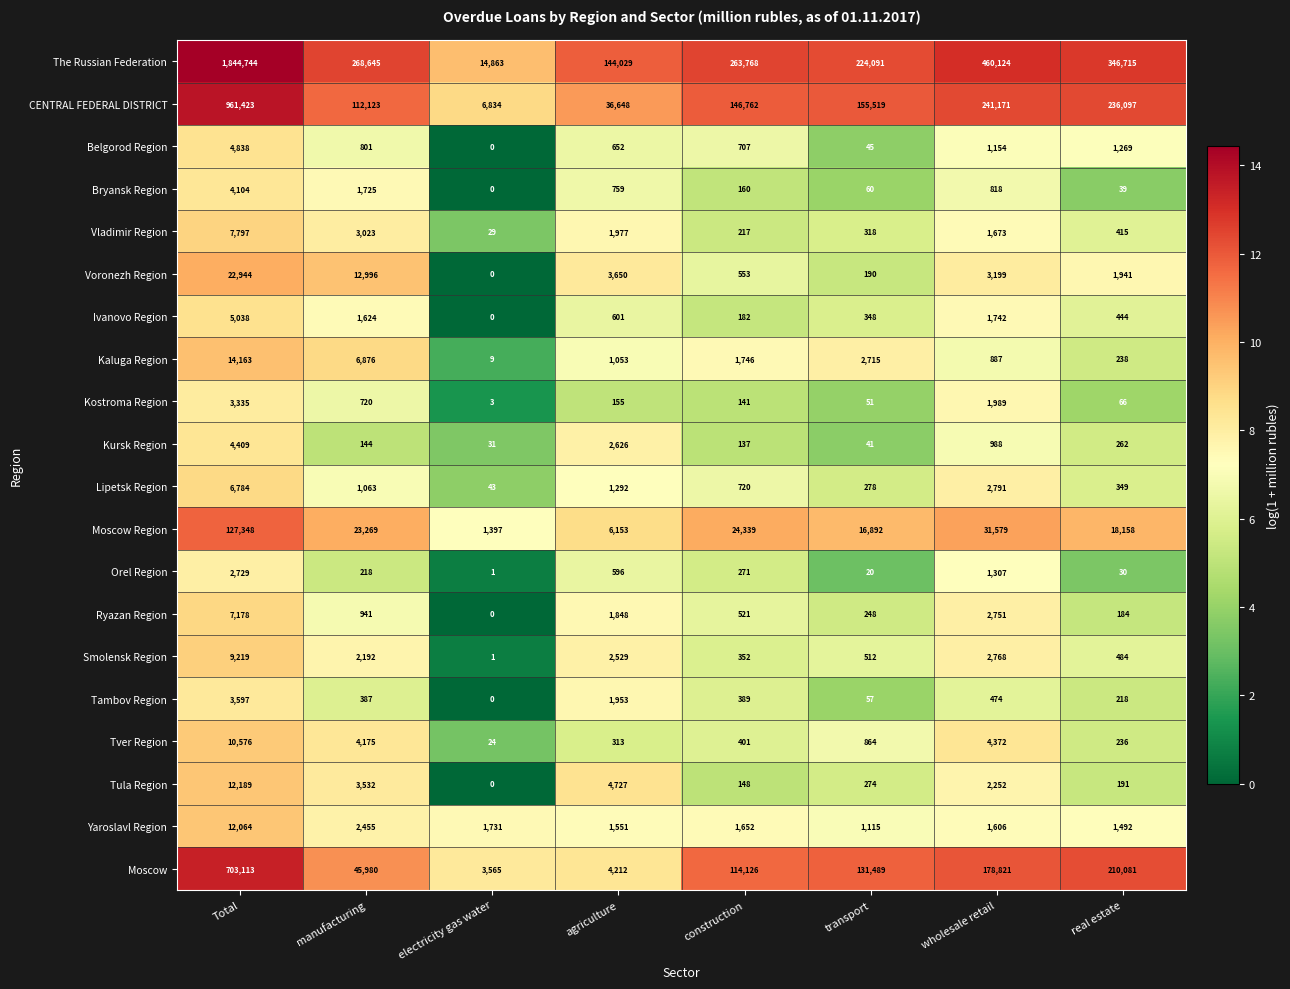

What is the spread (max minus min) of values at manufacturing?

268501